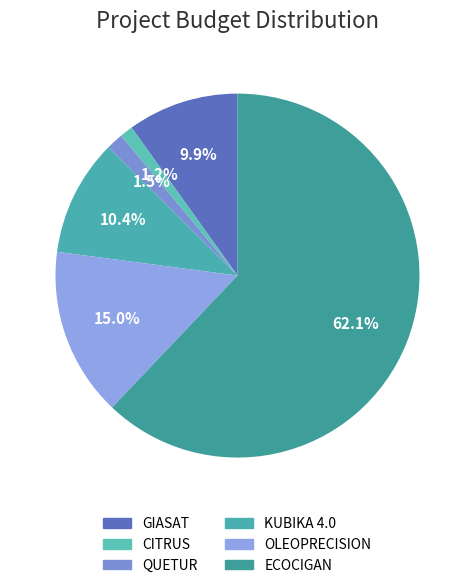

Which category has the smallest portion of the pie?

CITRUS